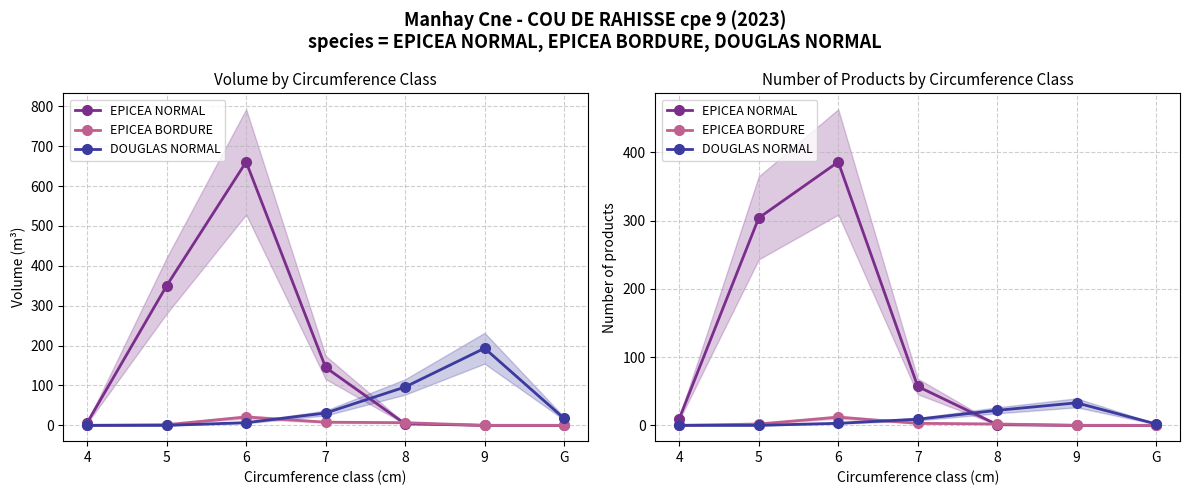

At which category does the chart reach its peak across all series?

6